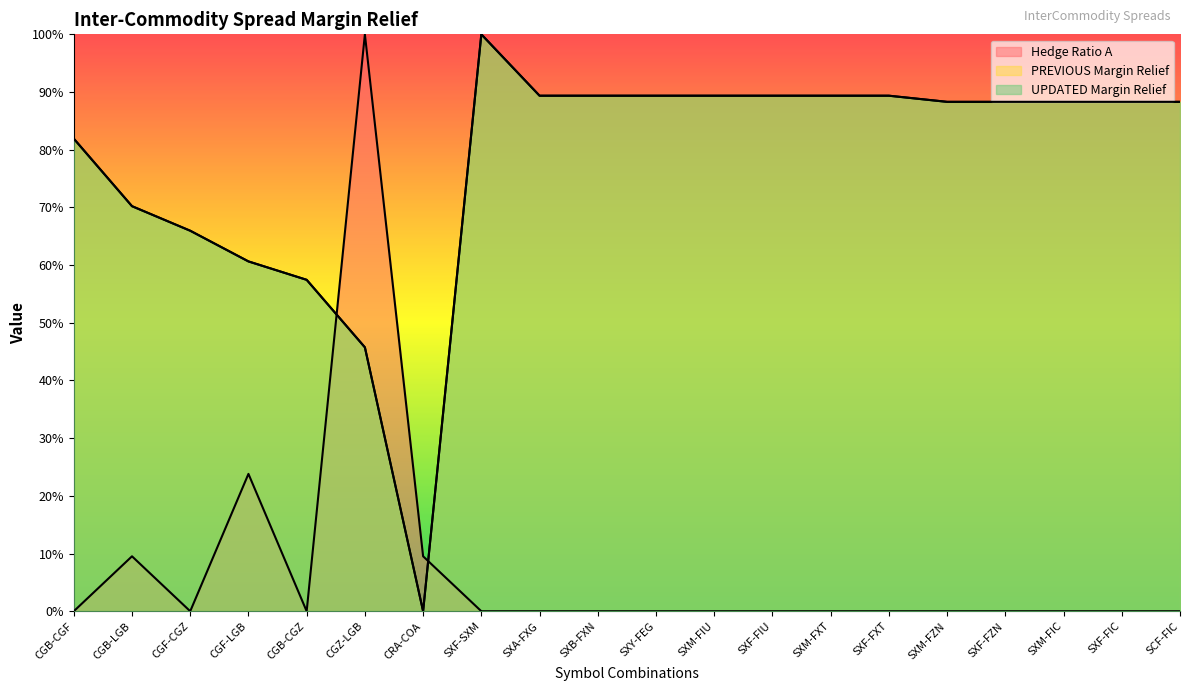

True or false: UPDATED Margin Relief has more than 0 interior local peaks.

True